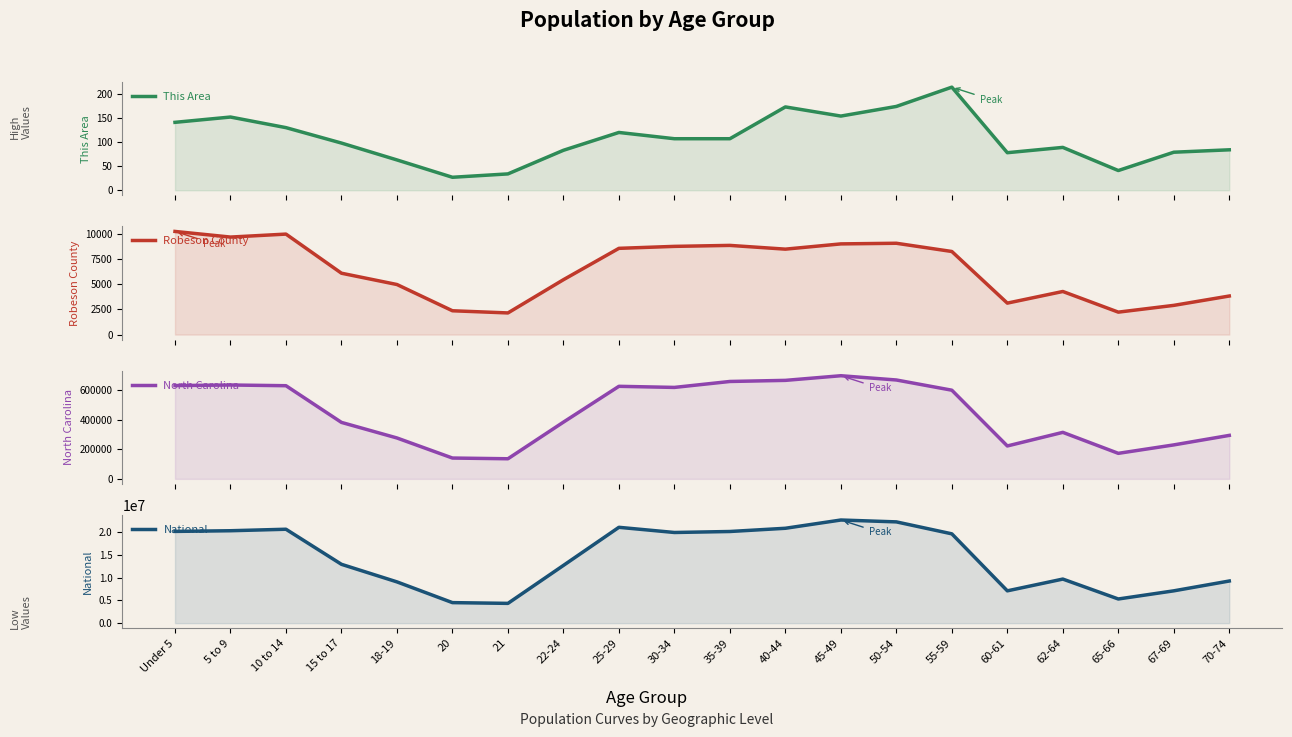

Rank the series by their maximum value, from highest to lowest.

National, North Carolina, Robeson County, This Area